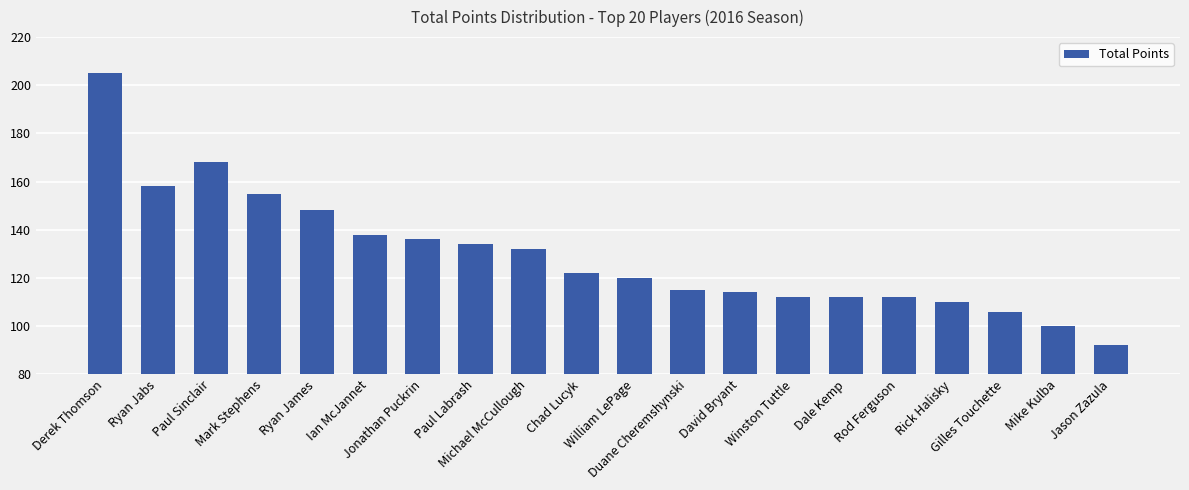

Reading left to right, what are all the values shown in this chart?

205	158	168	155	148	138	136	134	132	122	120	115	114	112	112	112	110	106	100	92